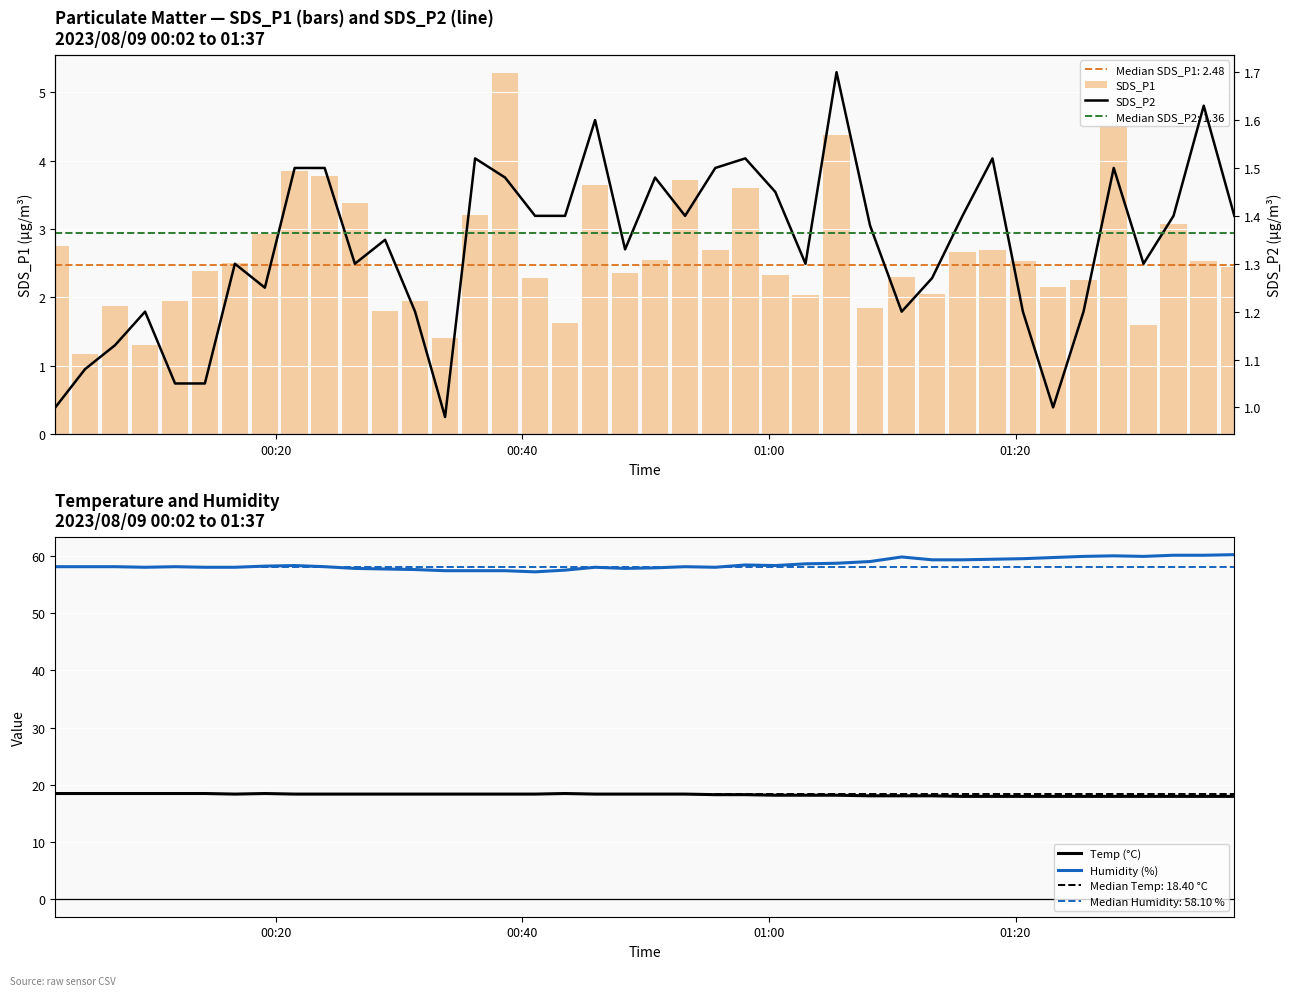

What is the lowest value of the Humidity (%) series?

57.2